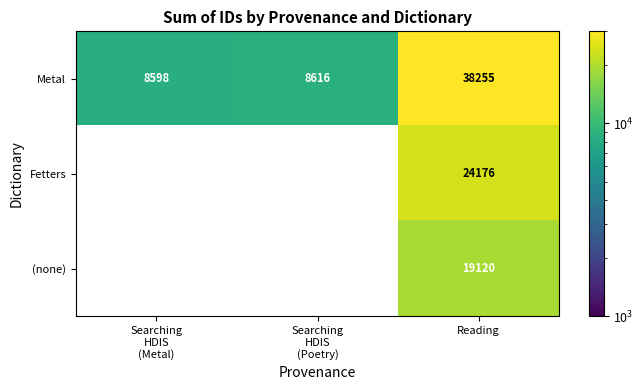

What is the difference between the second highest and minimum values in the Metal series?

18